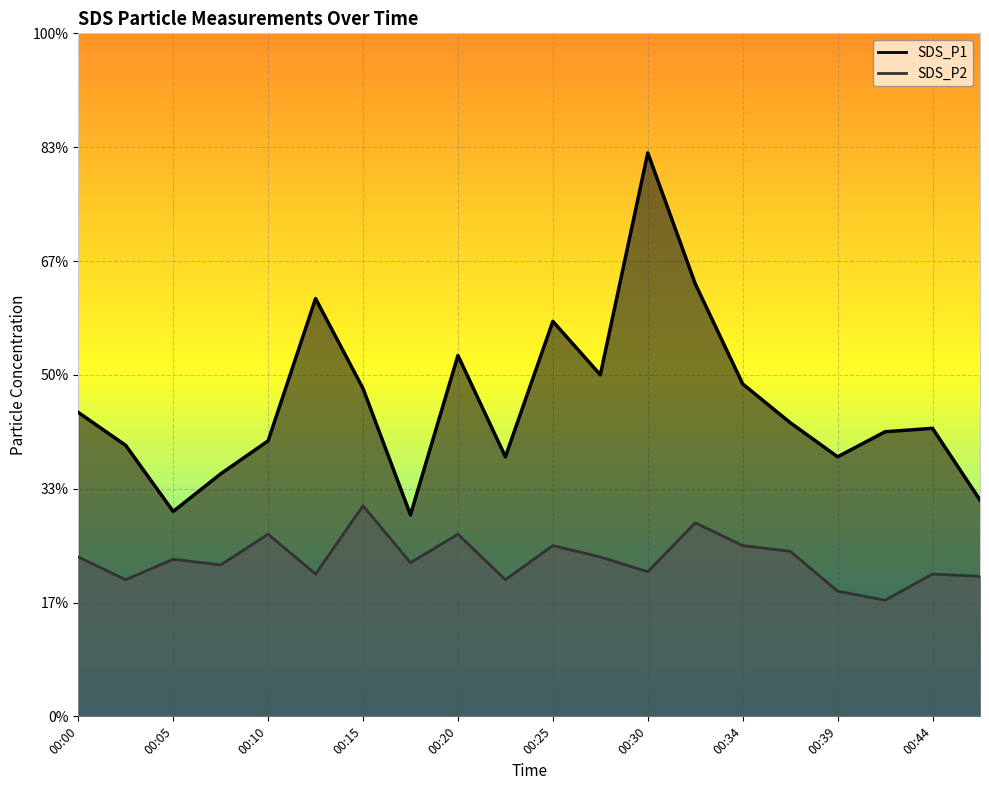

What are all the series names shown in the legend?

SDS_P1, SDS_P2